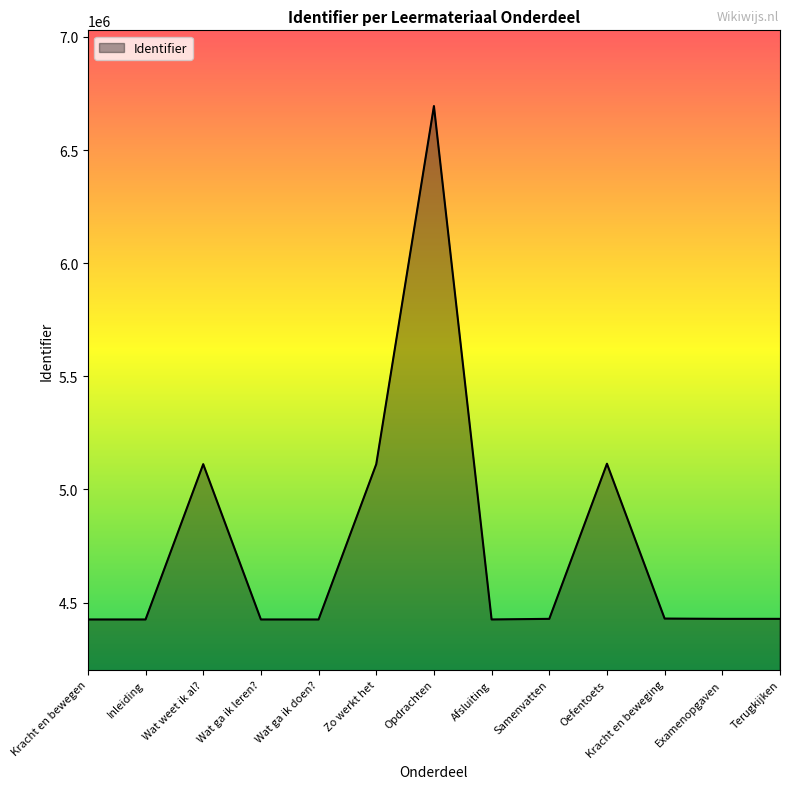

Which label corresponds to the largest value in the chart?

Opdrachten